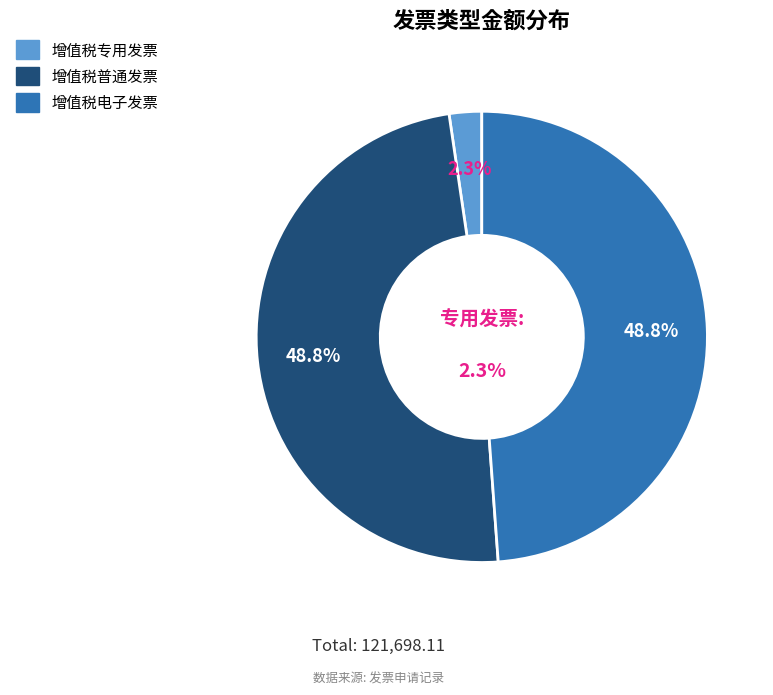

Is 增值税普通发票 the majority of the pie?

No